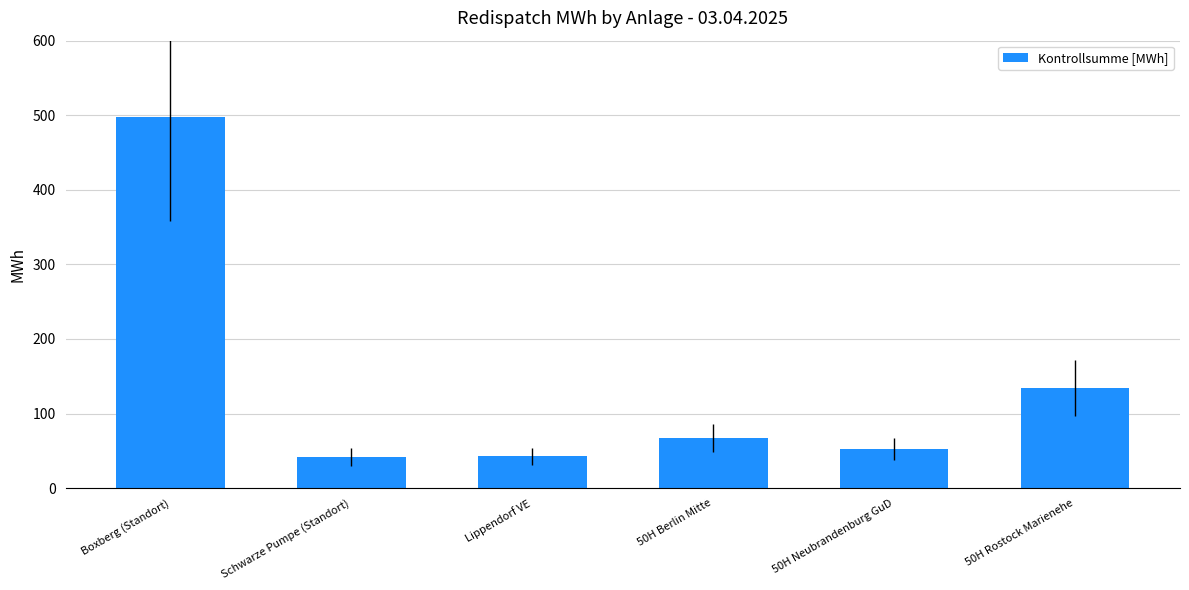

What is the minimum value shown in the chart?

42.0